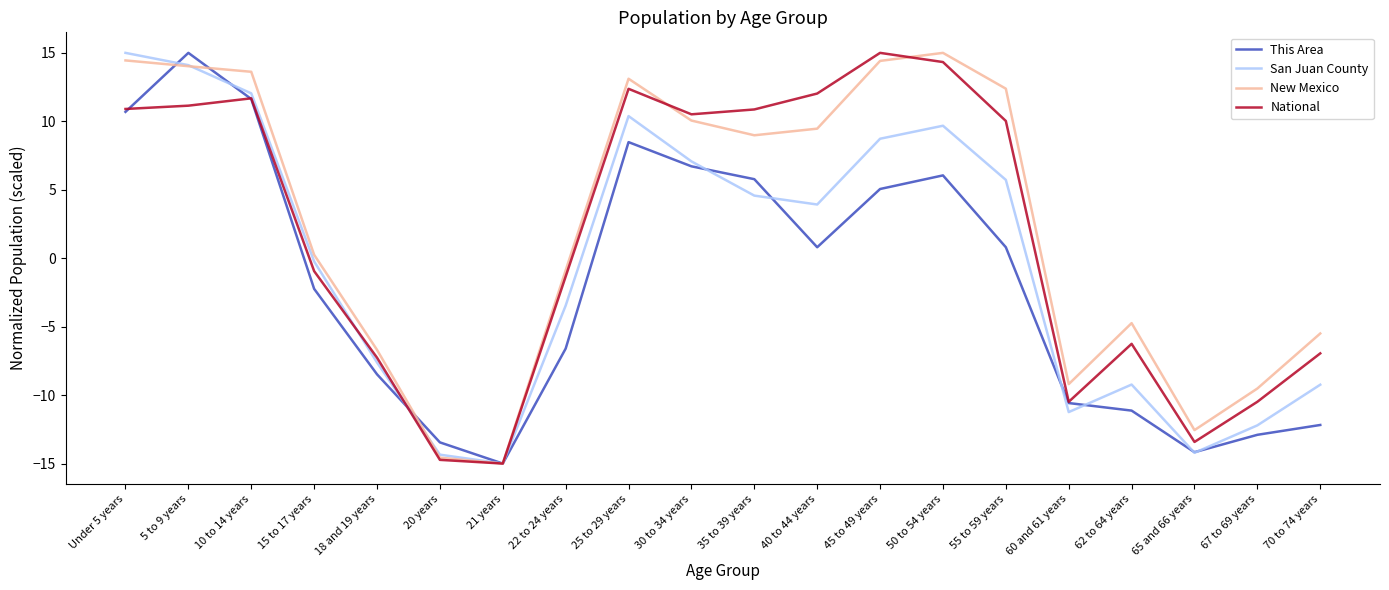

What is the greatest value displayed?

15.0